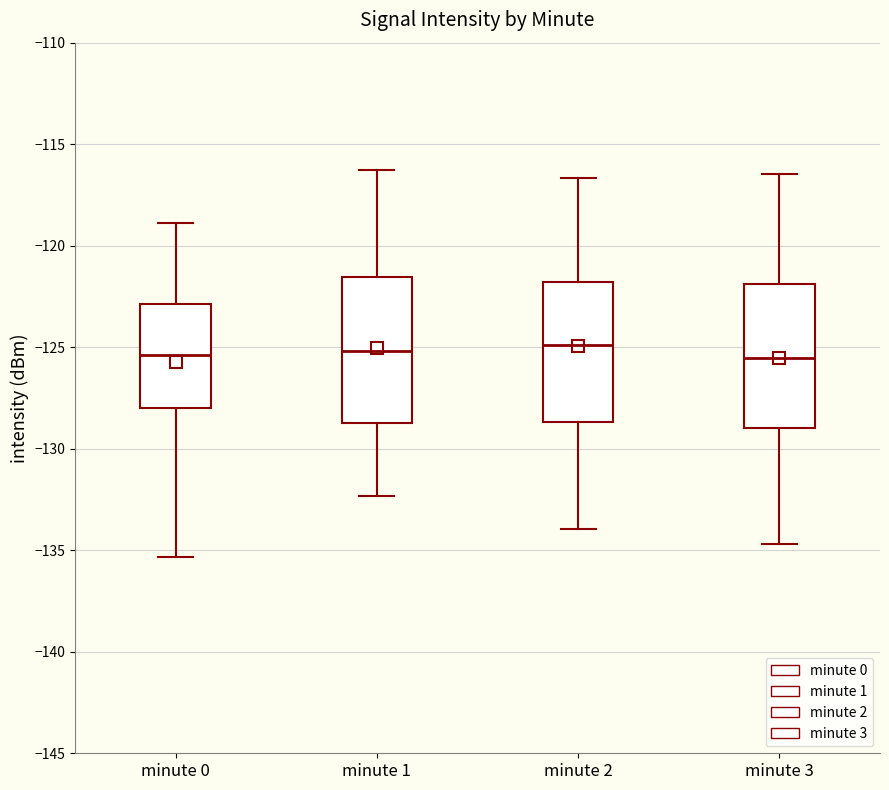

Reading left to right, transcribe this box plot: for each box, give where its median line is, the range the box spans, and where its two whiskers end, as read against the y-axis. The values are not printed on the chart, so give them approximately, as read against the axis.

minute 0: median -125.5, box -128.0 to -123.0, whiskers -135.5 to -119.0
minute 1: median -125.0, box -128.5 to -121.5, whiskers -132.5 to -116.5
minute 2: median -125.0, box -128.5 to -122.0, whiskers -134.0 to -116.5
minute 3: median -125.5, box -129.0 to -122.0, whiskers -134.5 to -116.5